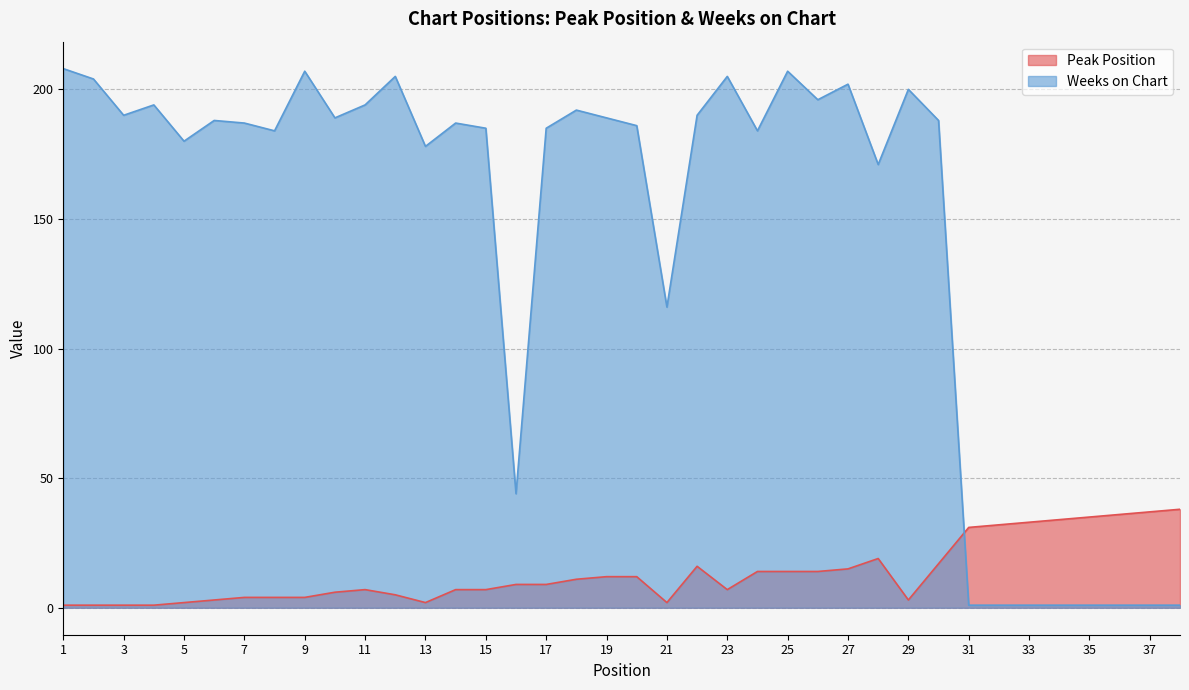

True or false: Weeks on Chart has a value of 110 at 8.

False